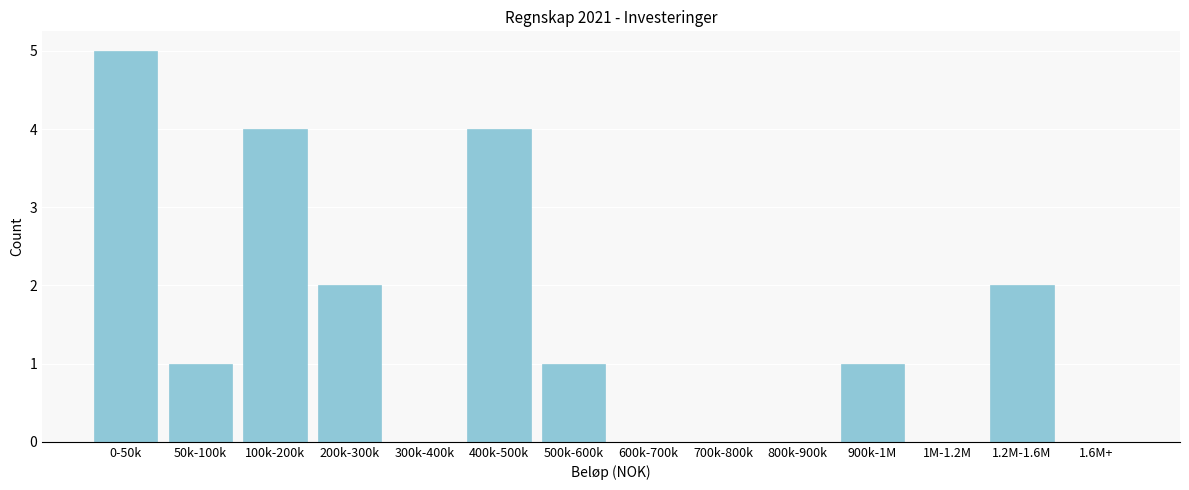

Reading right to left, transcribe all the data shown in this chart.

1.6M+=0	1.2M-1.6M=2	1M-1.2M=0	900k-1M=1	800k-900k=0	700k-800k=0	600k-700k=0	500k-600k=1	400k-500k=4	300k-400k=0	200k-300k=2	100k-200k=4	50k-100k=1	0-50k=5